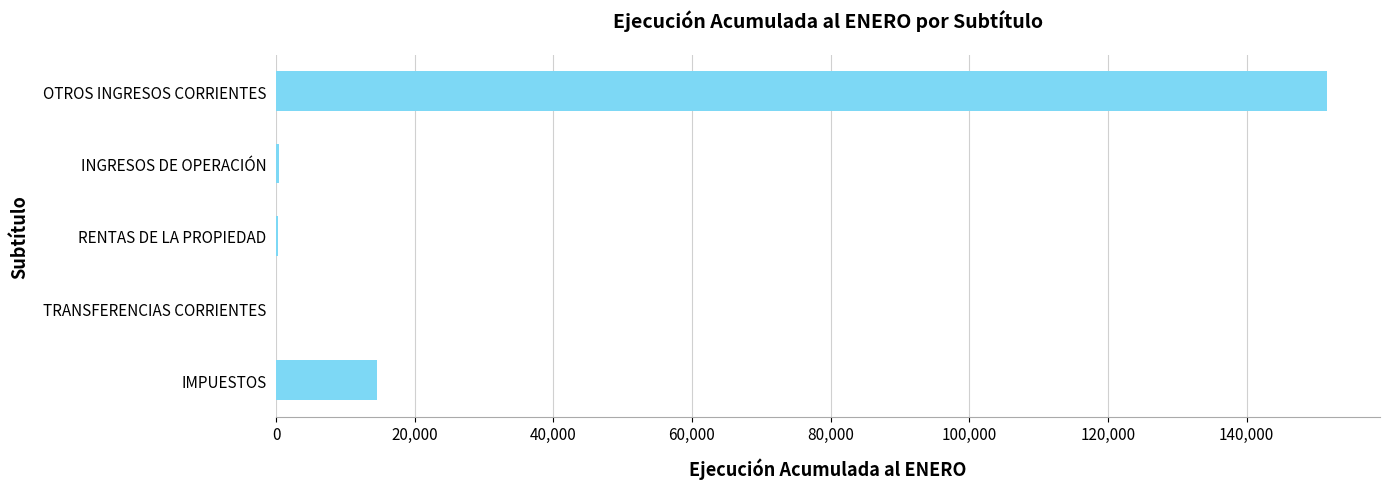

Is it true that the value at TRANSFERENCIAS CORRIENTES is 0?

True